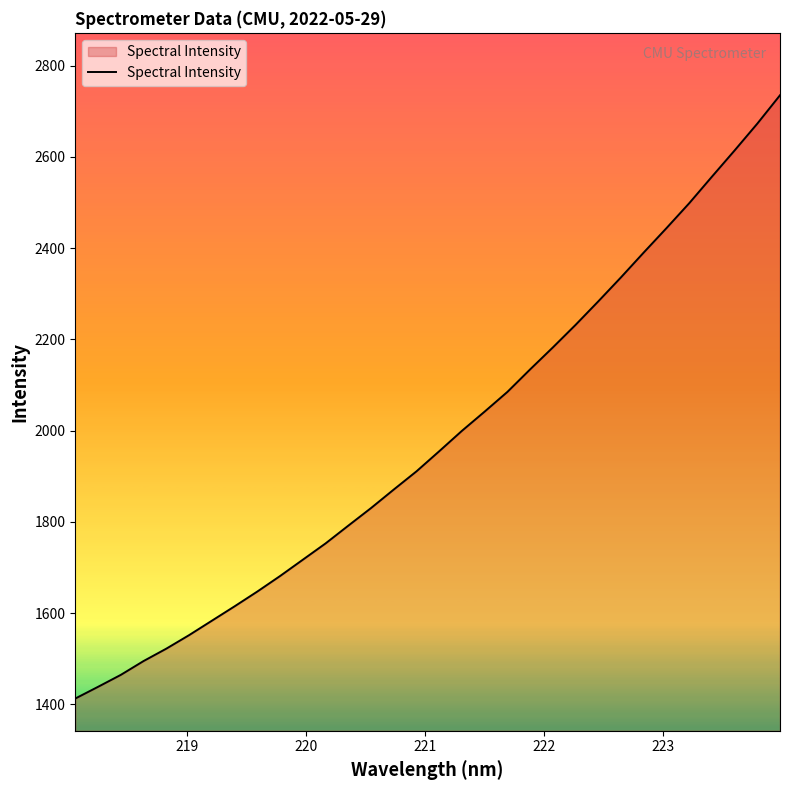

What is the smallest value displayed?

1413.0